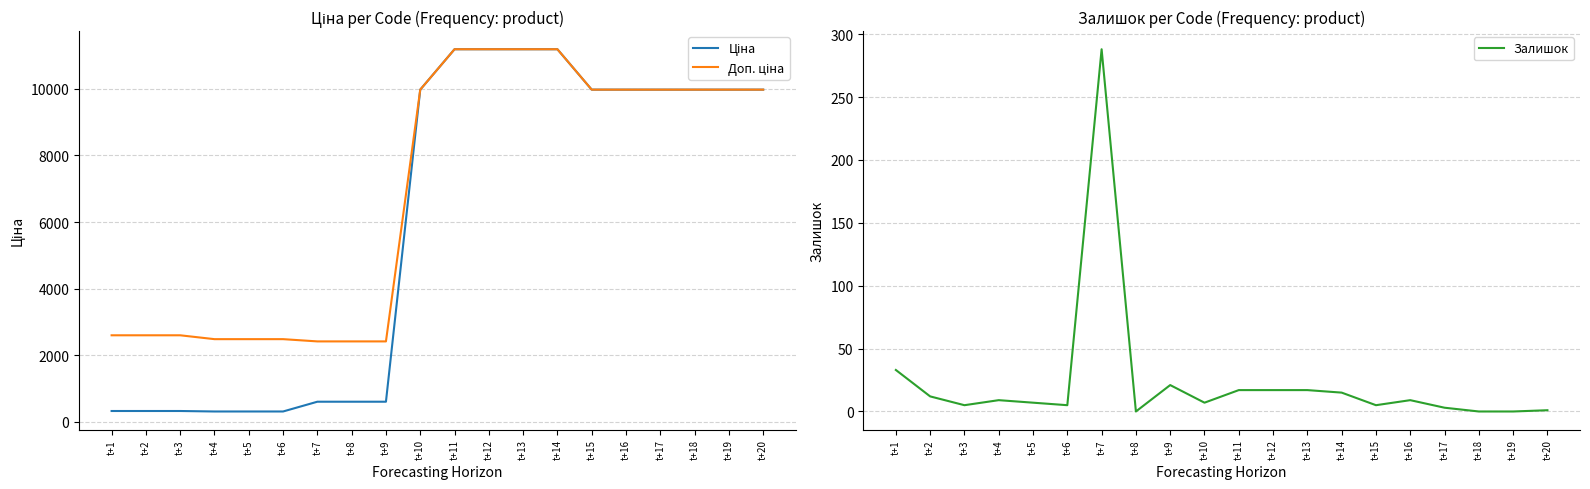

Rank the categories by Ціна value from lowest to highest.

t+4, t+5, t+6, t+1, t+2, t+3, t+7, t+8, t+9, t+10, t+15, t+16, t+17, t+18, t+19, t+20, t+11, t+12, t+13, t+14